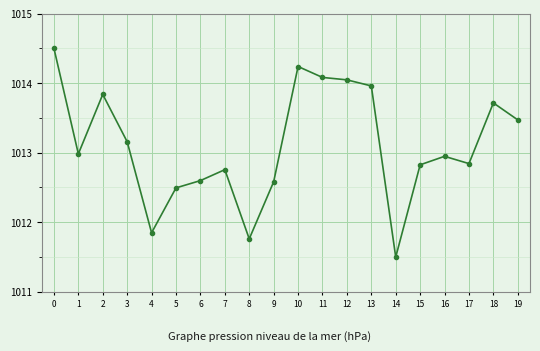

At which category does the data reach its first local valley?

1